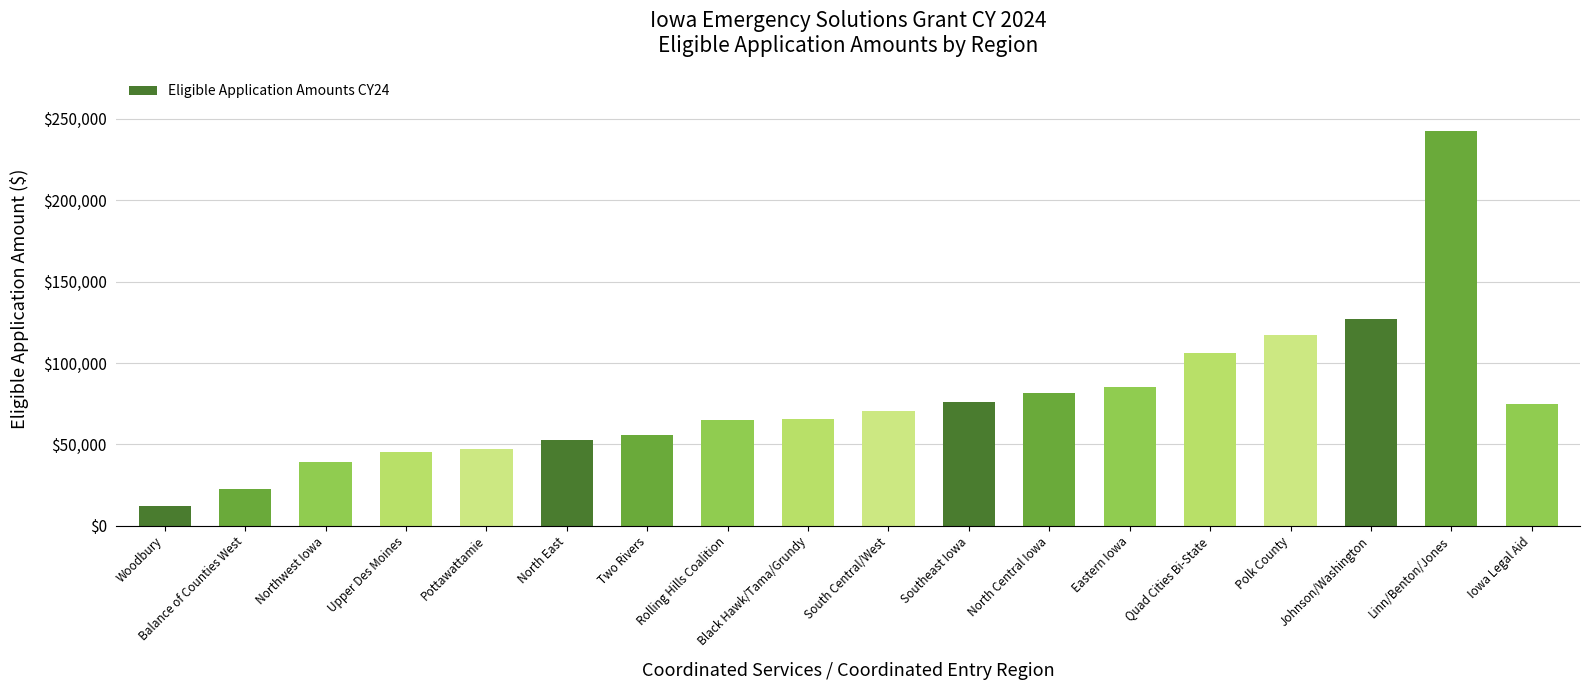

Is it true that the value at Two Rivers is 55547.5?

True